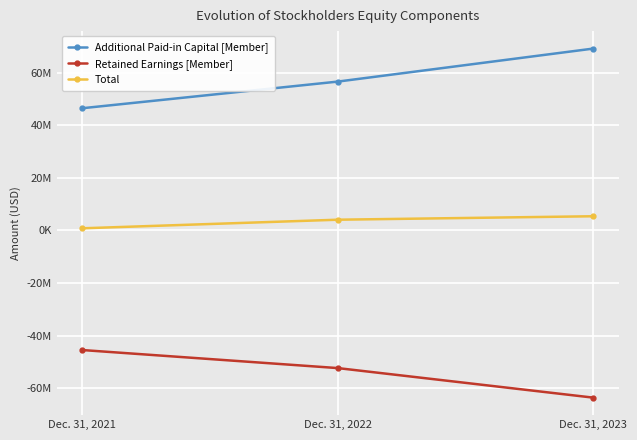

What are all the series names shown in the legend?

Additional Paid-in Capital [Member], Retained Earnings [Member], Total